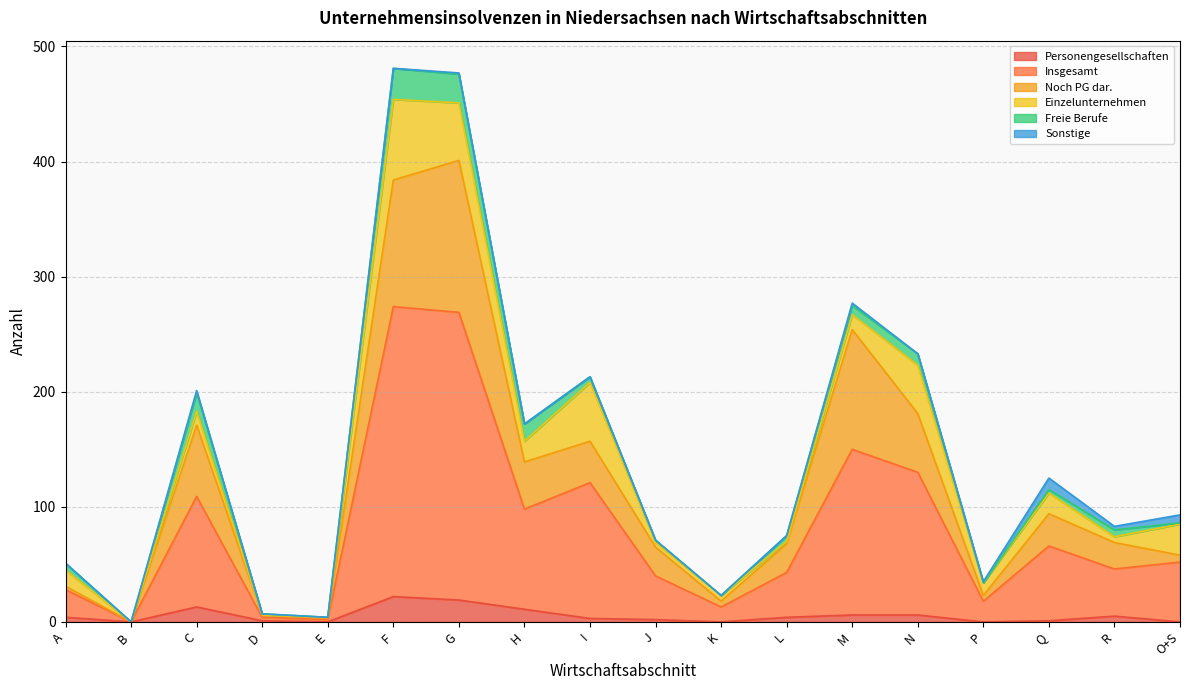

Does the chart have visible grid lines?

Yes